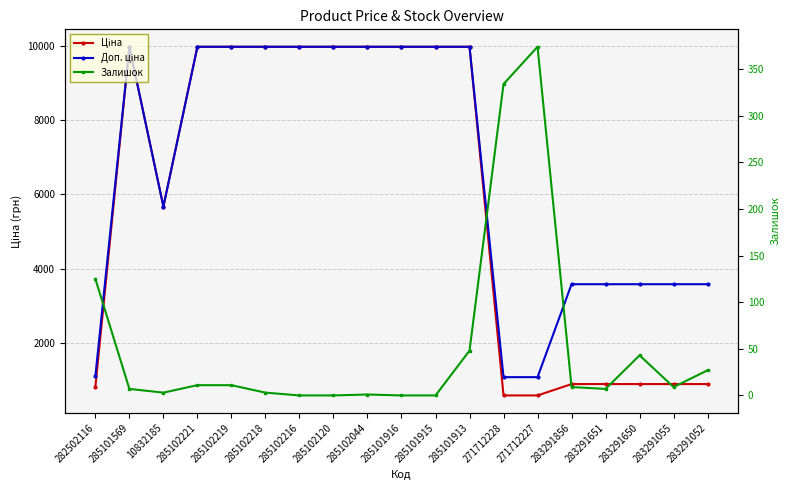

How many lines are shown in the chart?

3